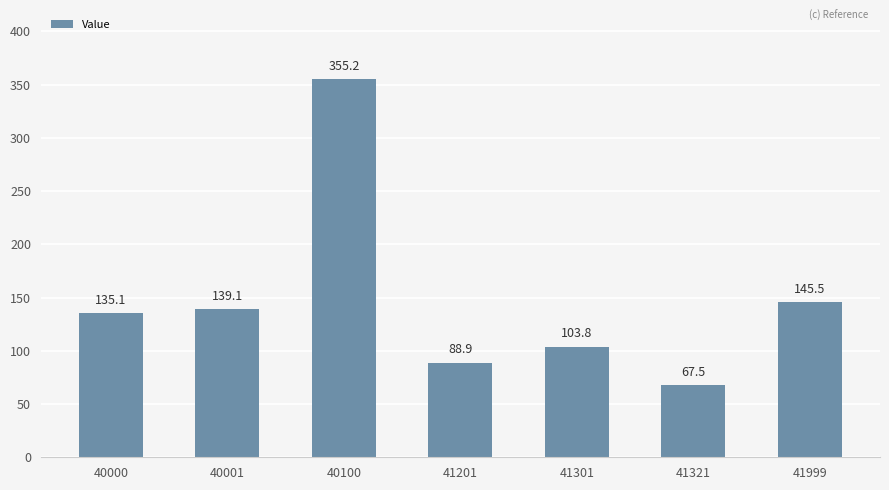

What value does the data have at 41321?

67.5